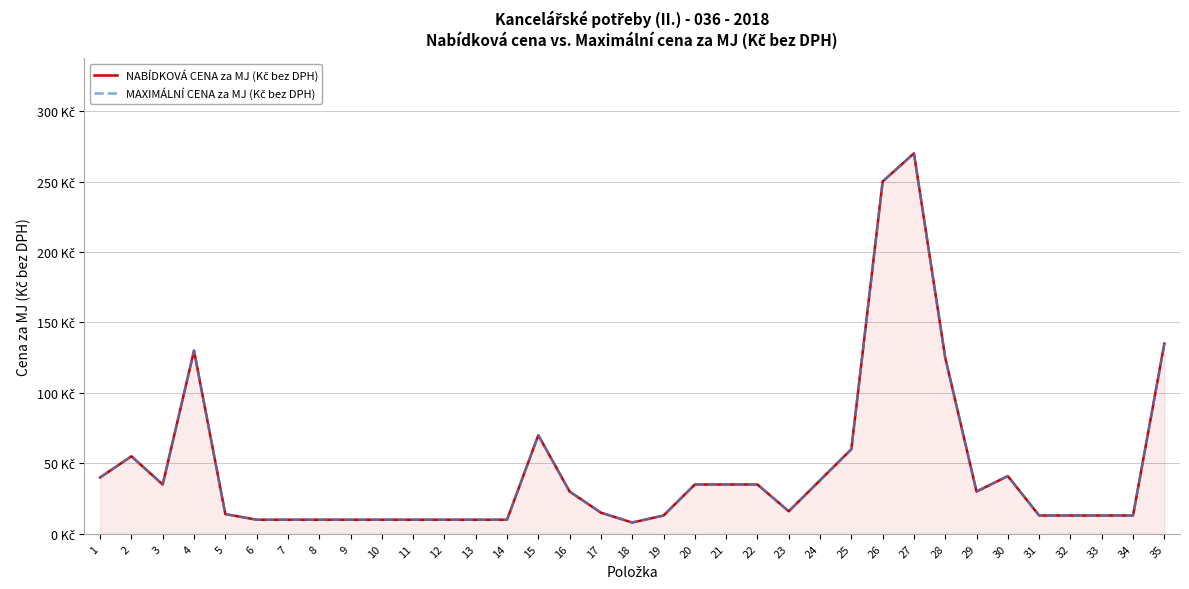

True or false: NABÍDKOVÁ CENA za MJ (Kč bez DPH) has a value of 26 at 23.

False